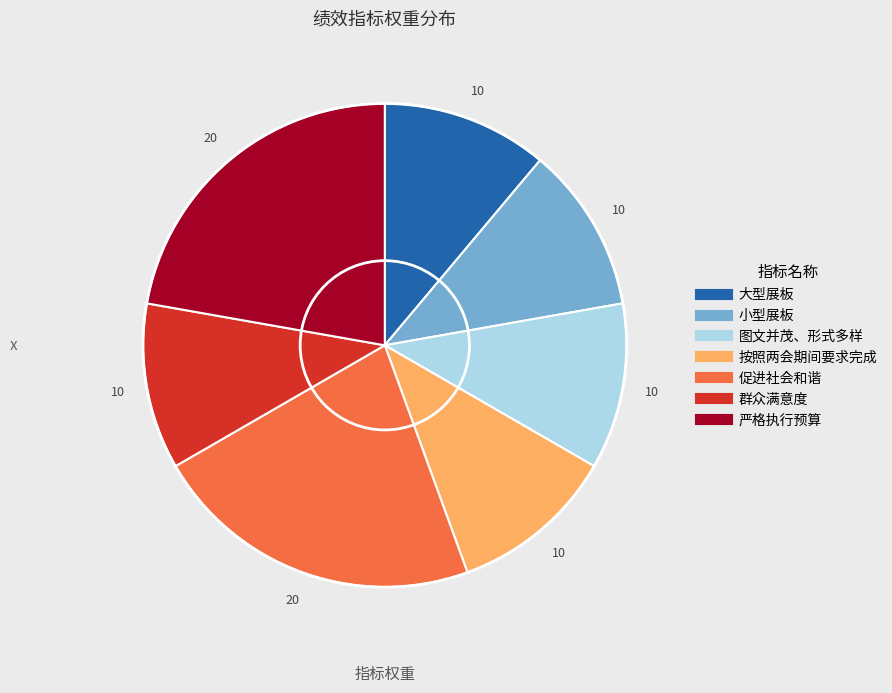

Is it true that 促进社会和谐 is 32% of the pie?

False